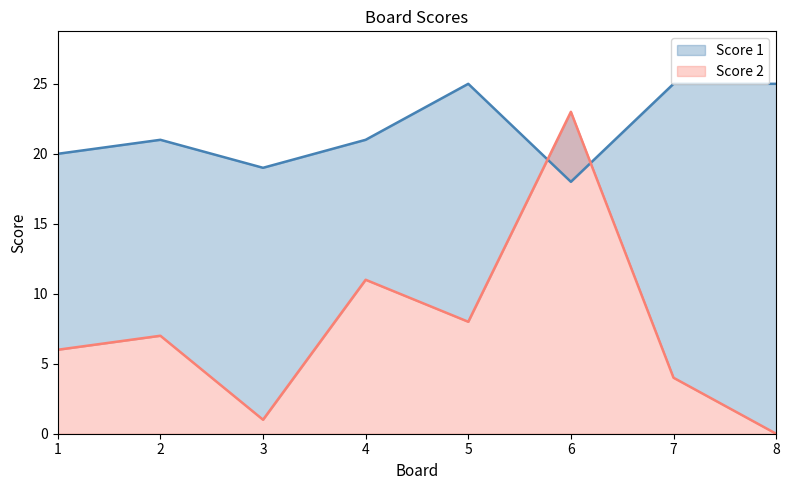

Does the chart have visible grid lines?

No